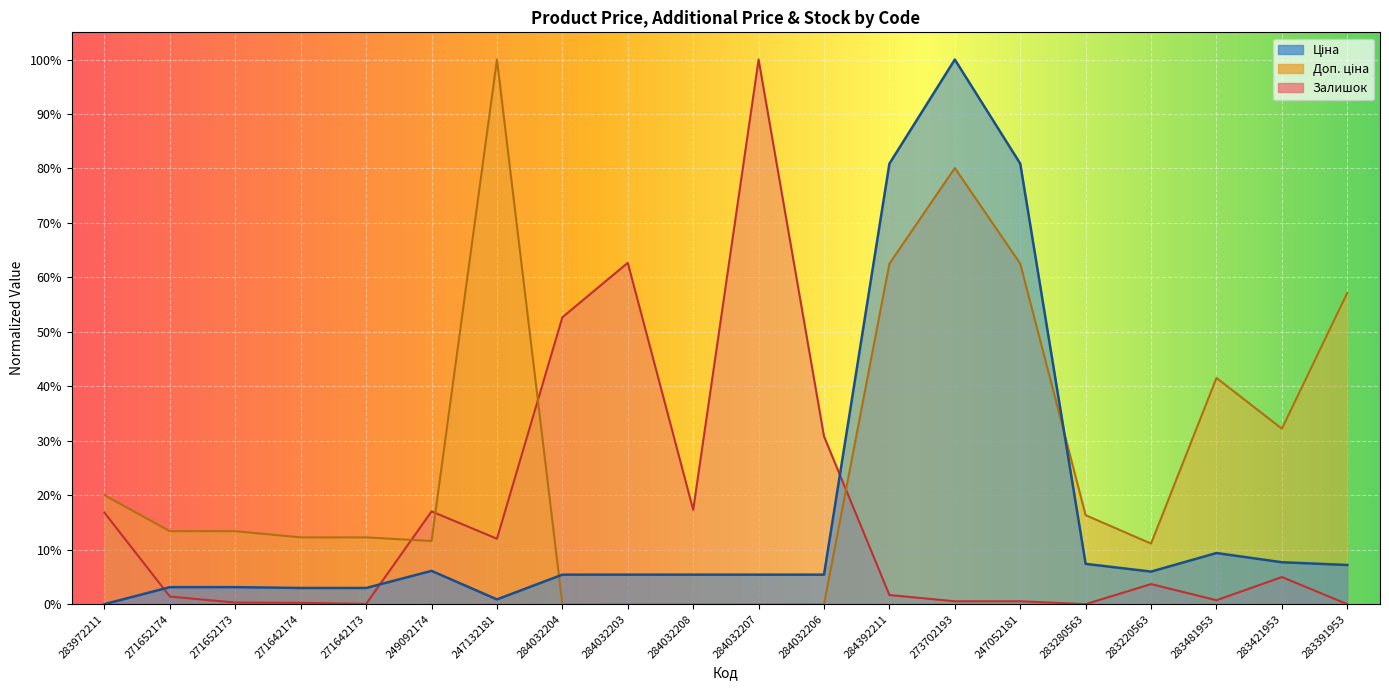

What are all the series names shown in the legend?

Ціна, Доп. ціна, Залишок